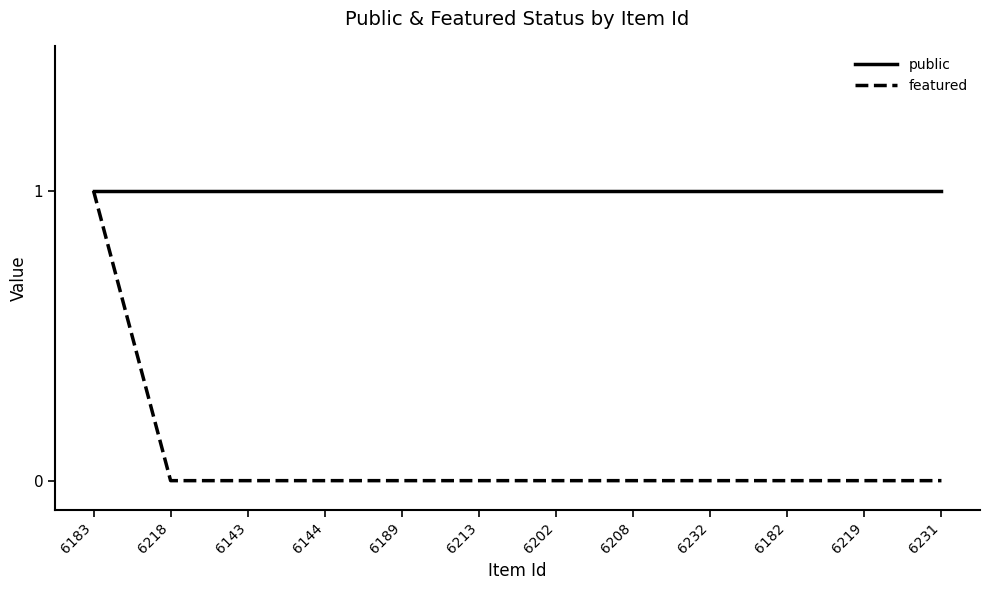

Rank the series at 6231 from highest to lowest value.

public, featured